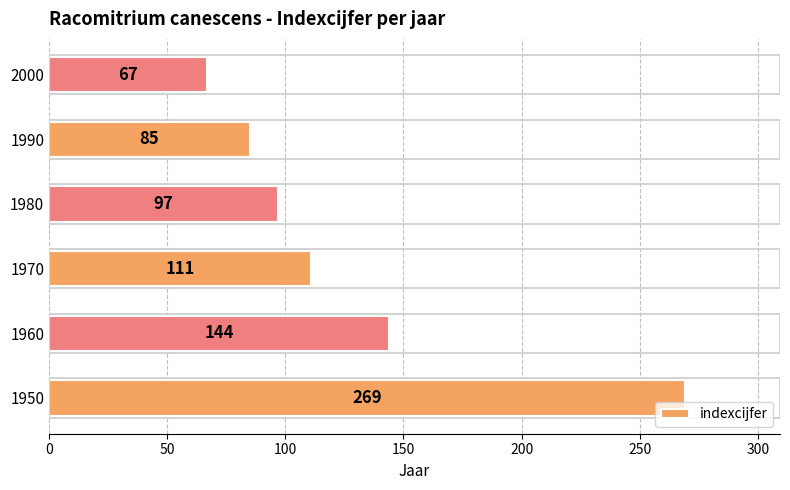

True or false: the data shows 97 at 1980.

True